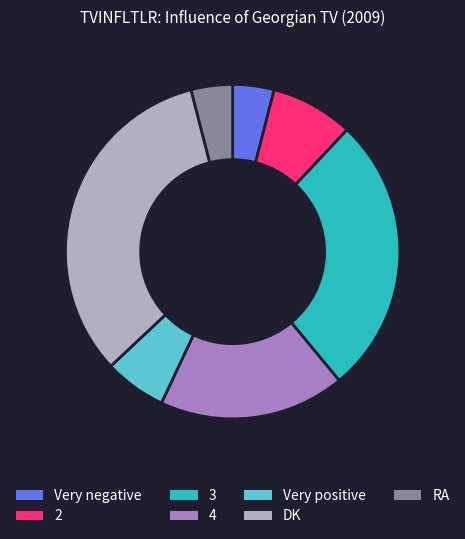

Between Very negative and 3, which is larger?

3